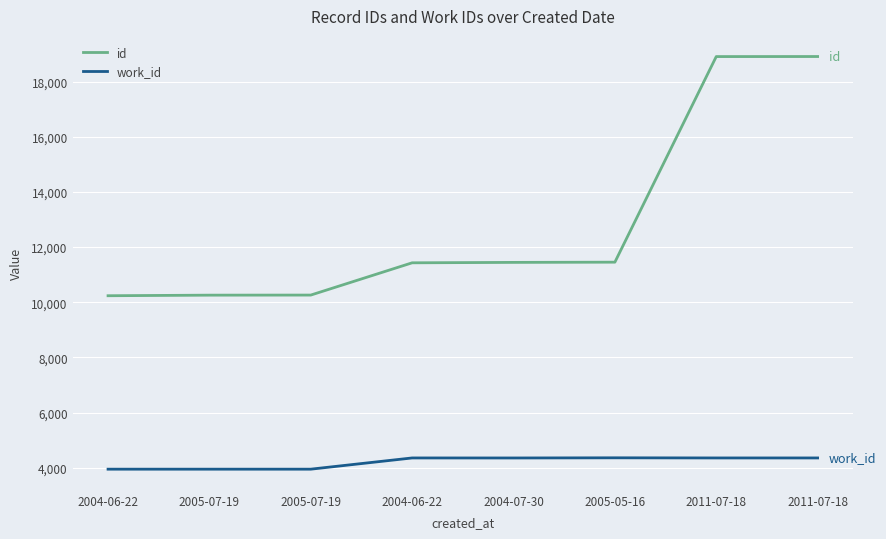

At which category is the sum across all series the highest?

2011-07-18